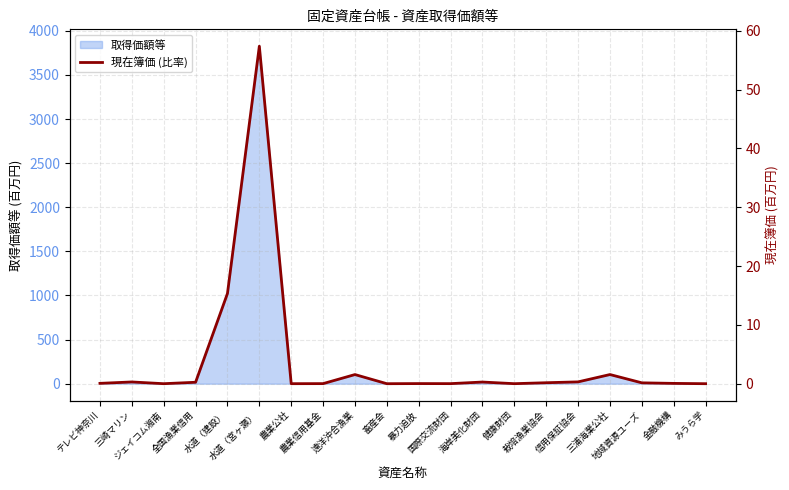

What is the label of the 16th point from the right?

水道（建設）